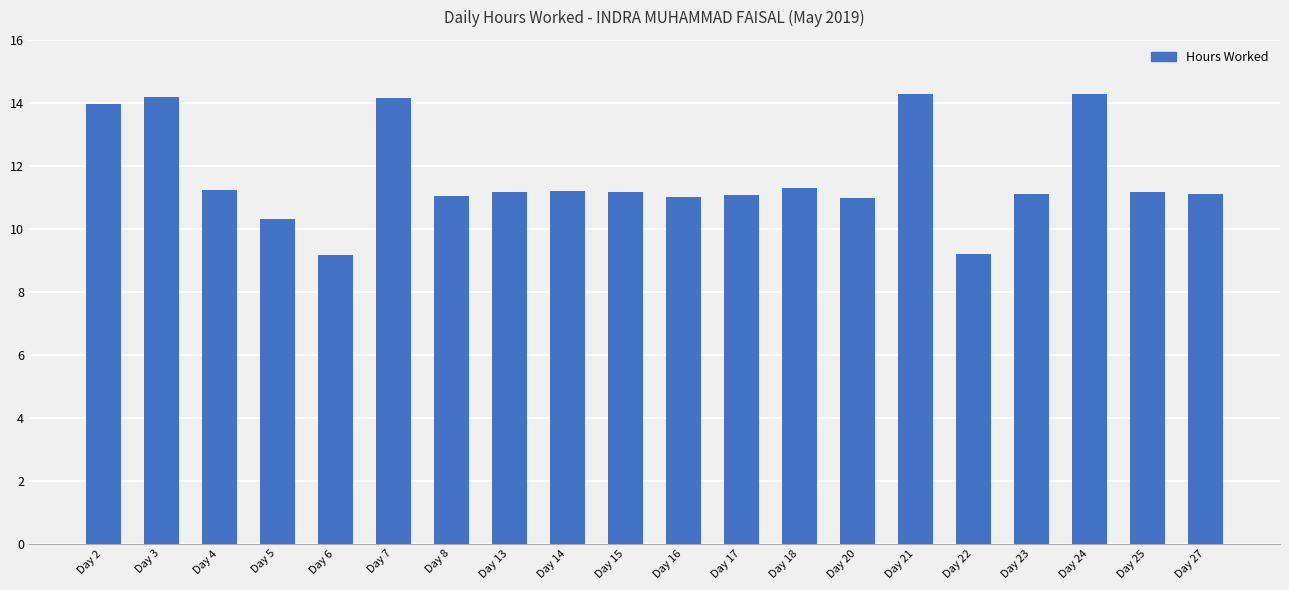

Which has a higher value, Day 3 or Day 22?

Day 3